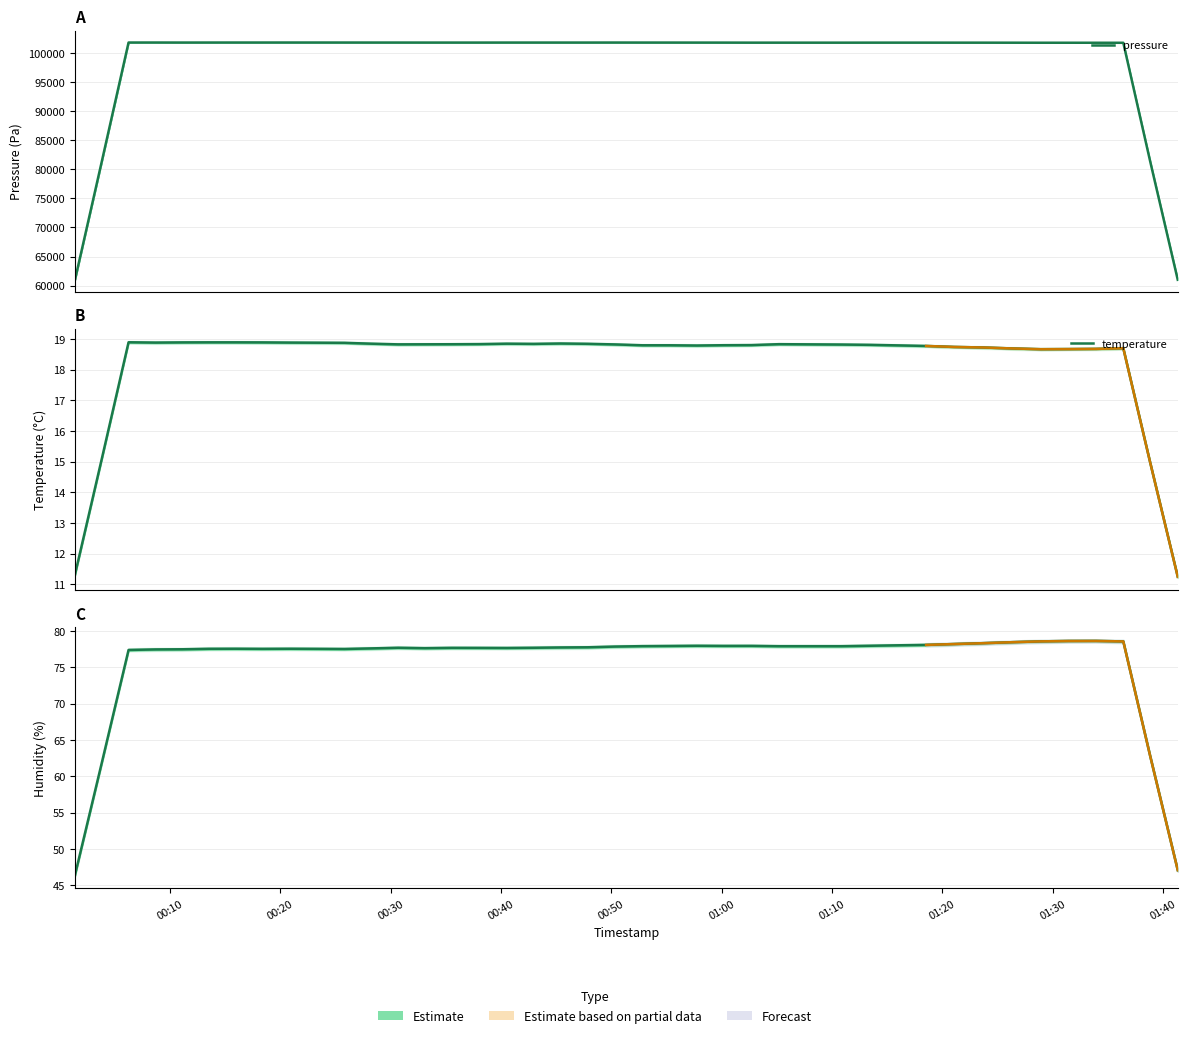

What is the label of the 36th point from the right?

00:50